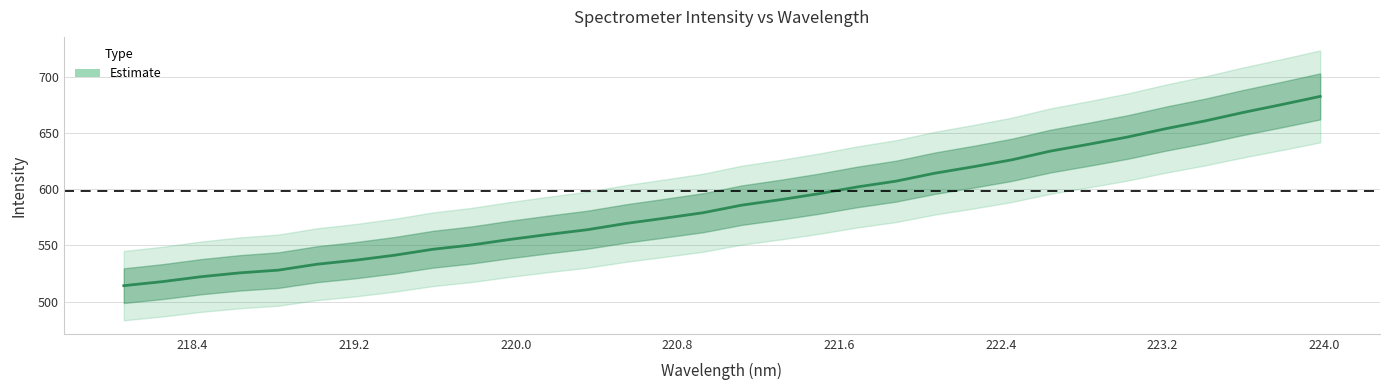

True or false: the data has more than 1 interior local peaks.

False